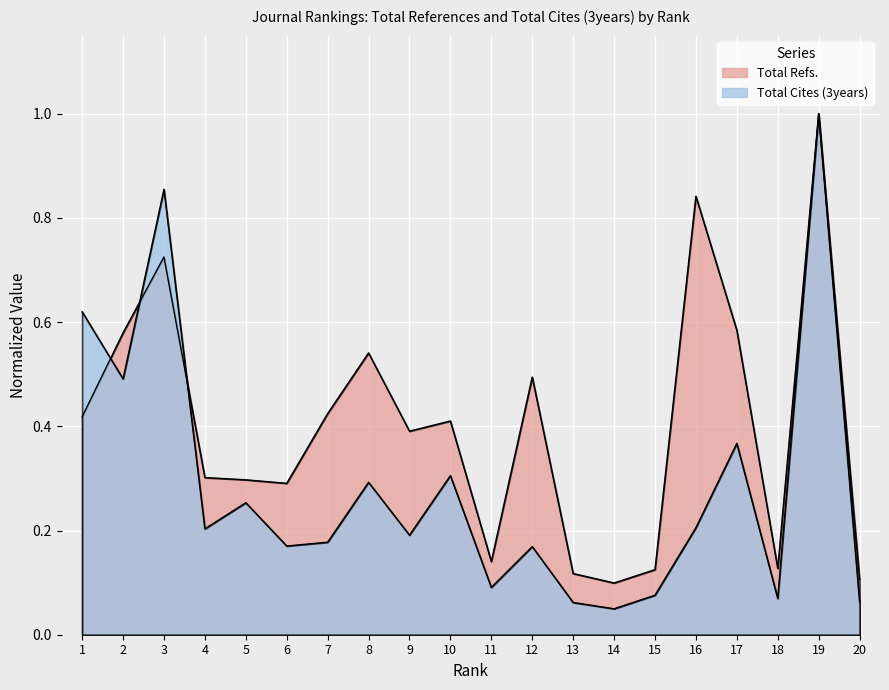

Count the number of data series in this chart.

2